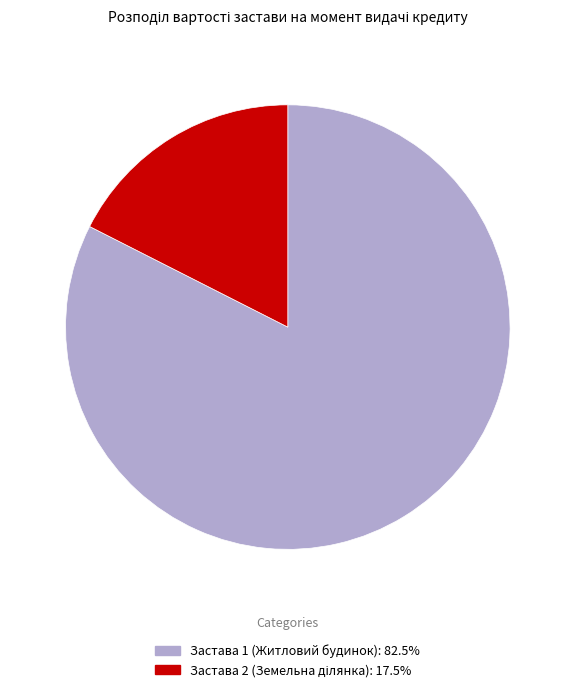

Count the number of slices in the pie.

2